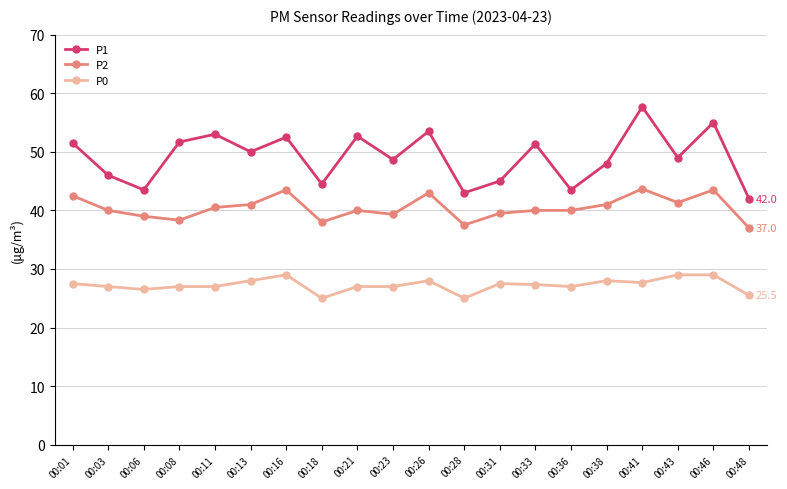

What is the maximum value for P2?

43.7